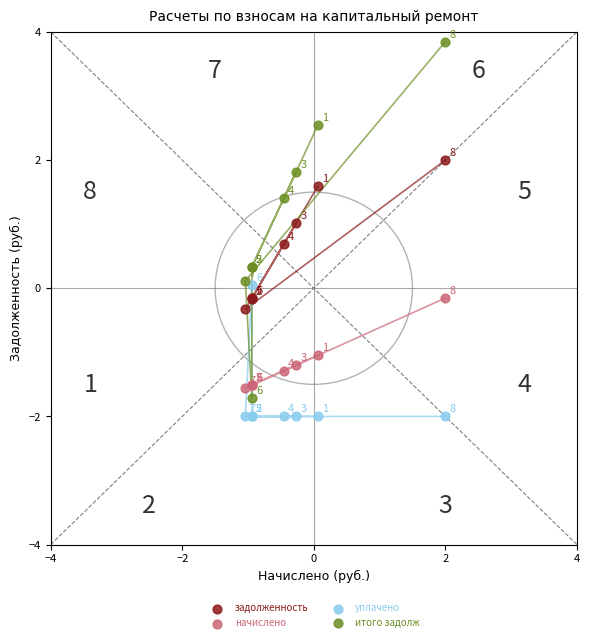

Which series contains the lowest Y value?

уплачено